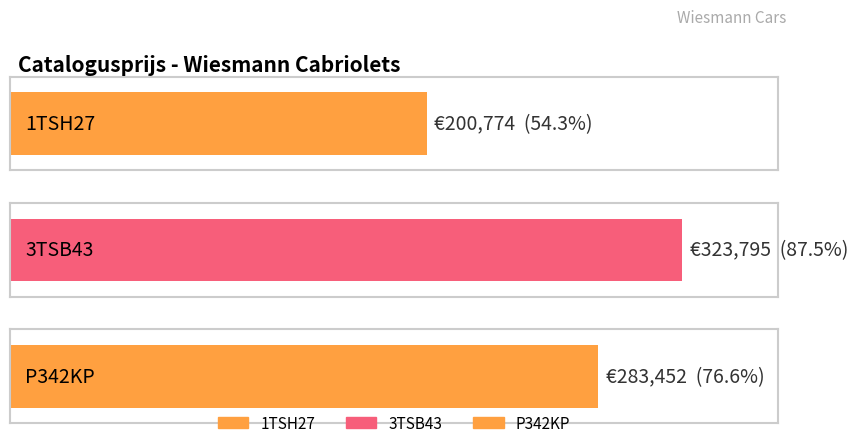

What position from the left is 3TSB43?

2